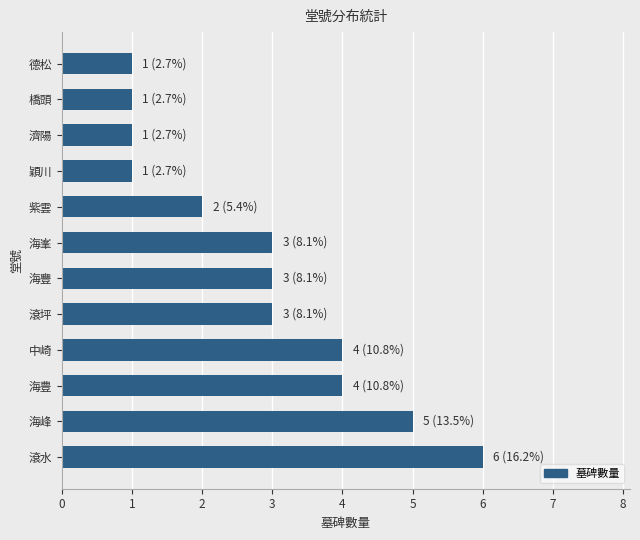

What is the greatest value displayed?

6